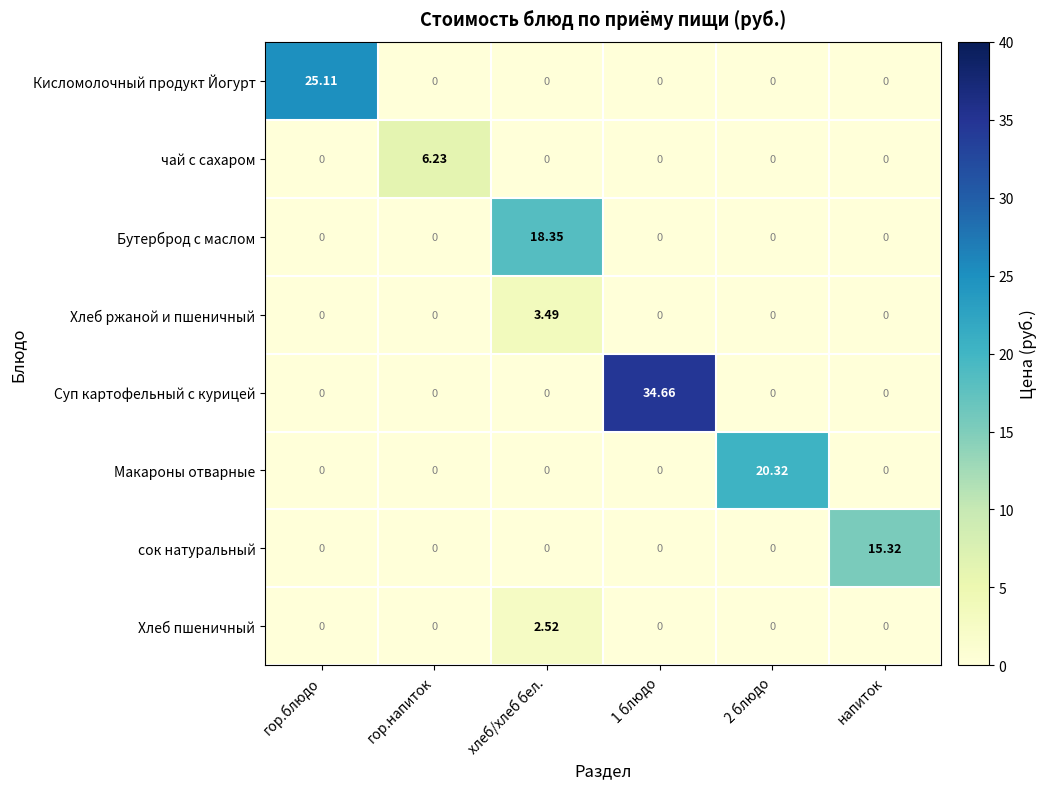

Between гор.напиток and хлеб/хлеб бел., which series saw the biggest shift?

Бутерброд с маслом